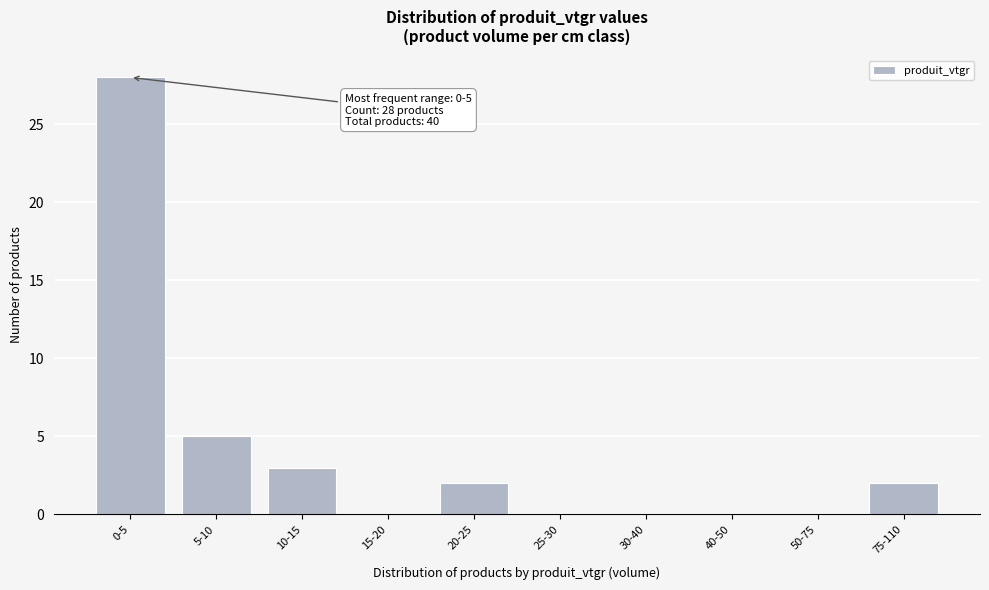

Reading left to right, list all the values displayed in this chart.

0-5=28	5-10=5	10-15=3	15-20=0	20-25=2	25-30=0	30-40=0	40-50=0	50-75=0	75-110=2